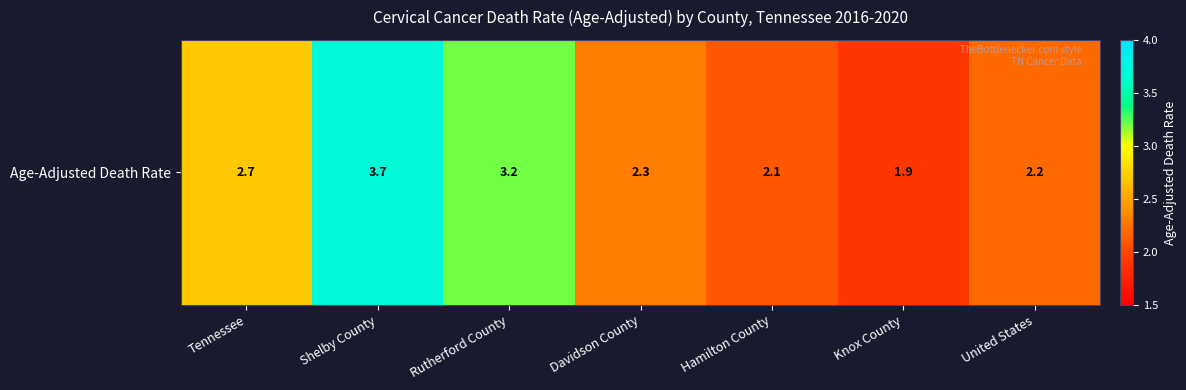

Between Shelby County and Knox County, which is larger?

Shelby County